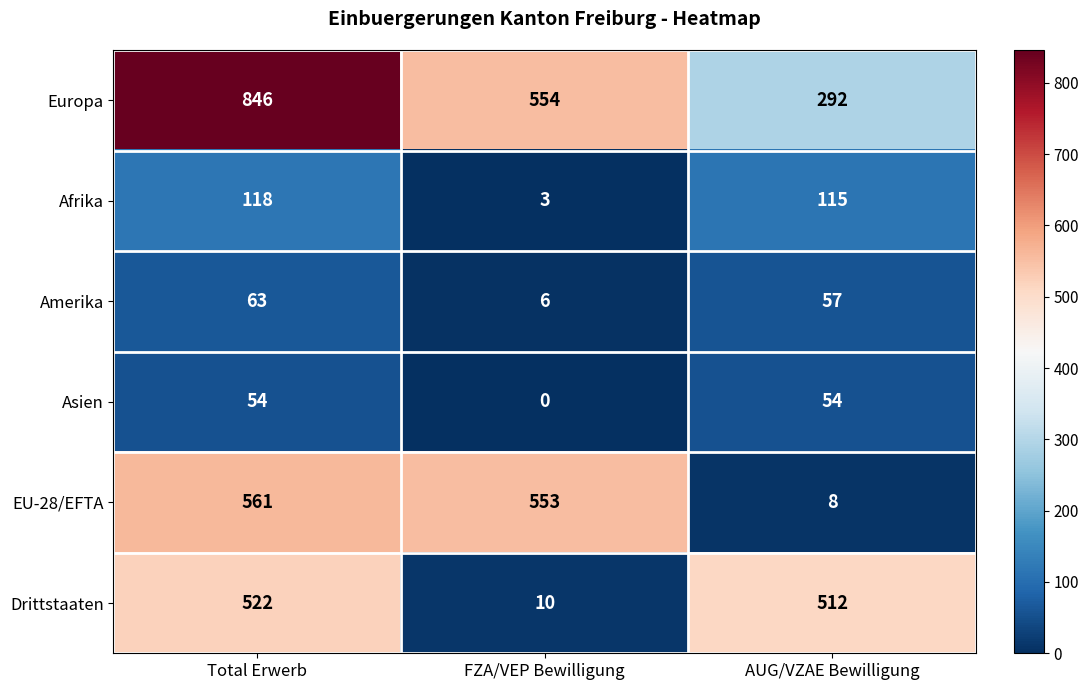

What is the sum of the Drittstaaten values at FZA/VEP Bewilligung and Total Erwerb?

532